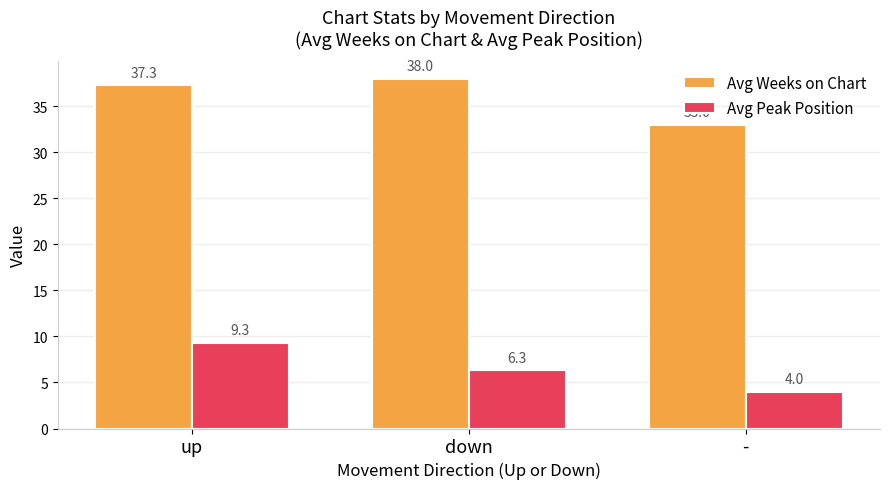

At which label is Avg Weeks on Chart closest to 35?

-